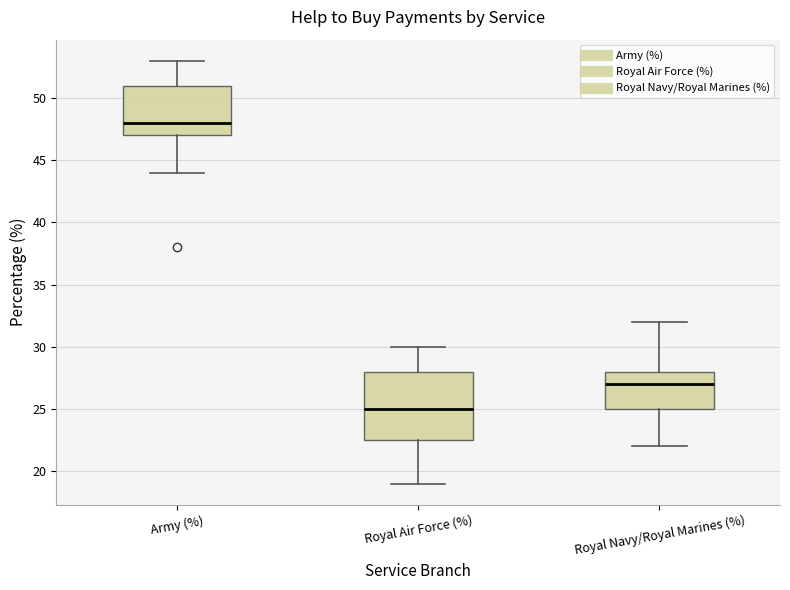

Reading left to right, transcribe this box plot: for each box, give where its median line is, the range the box spans, and where its two whiskers end, as read against the y-axis. The values are not printed on the chart, so give them approximately, as read against the axis.

Army (%): median 48.0, box 47.0 to 51.0, whiskers 44.0 to 53.0
Royal Air Force (%): median 25.0, box 22.5 to 28.0, whiskers 19.0 to 30.0
Royal Navy/Royal Marines (%): median 27.0, box 25.0 to 28.0, whiskers 22.0 to 32.0